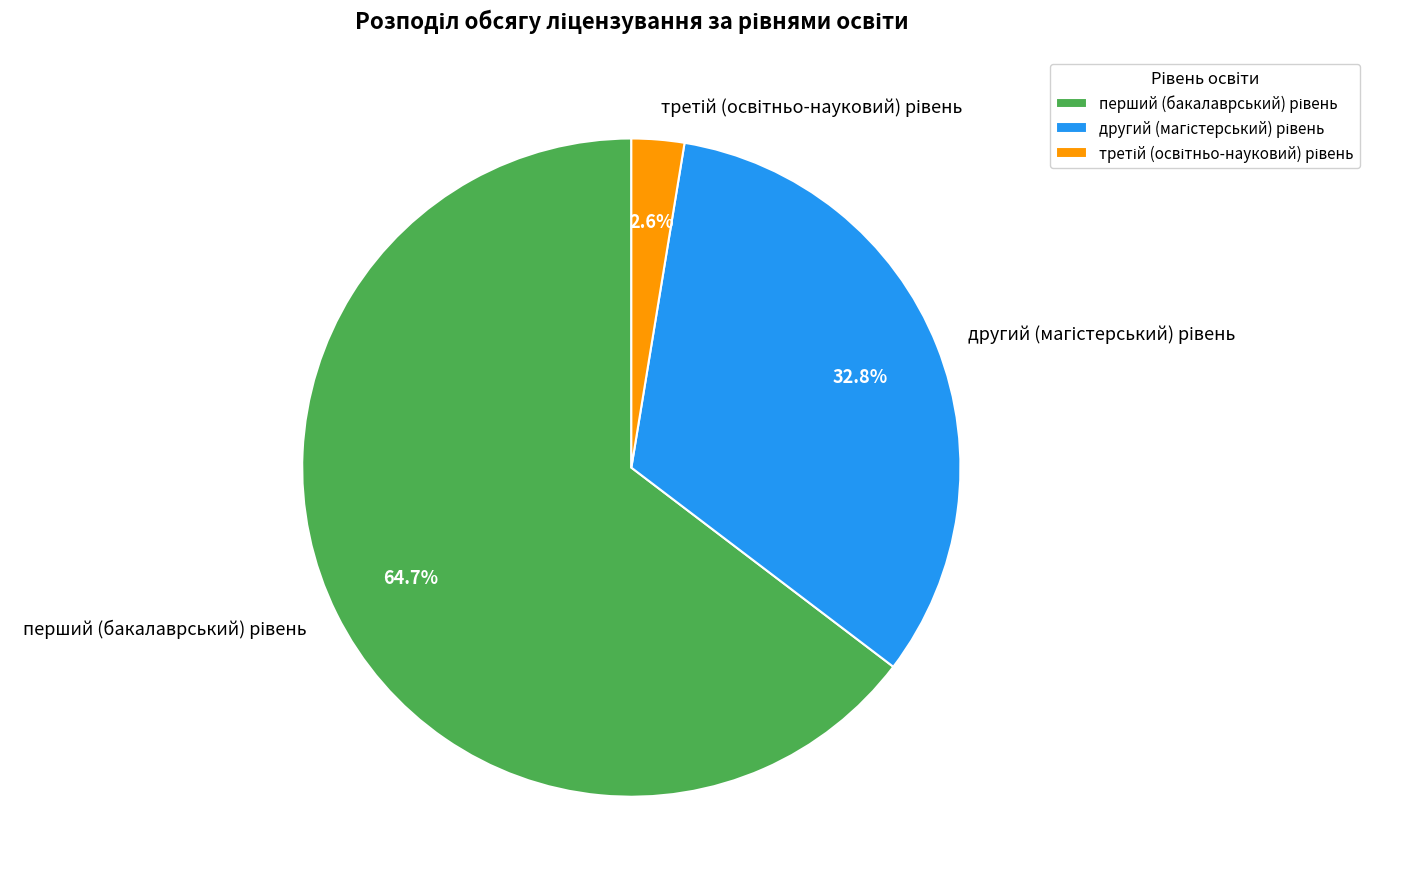

Does any single category account for the majority?

Yes